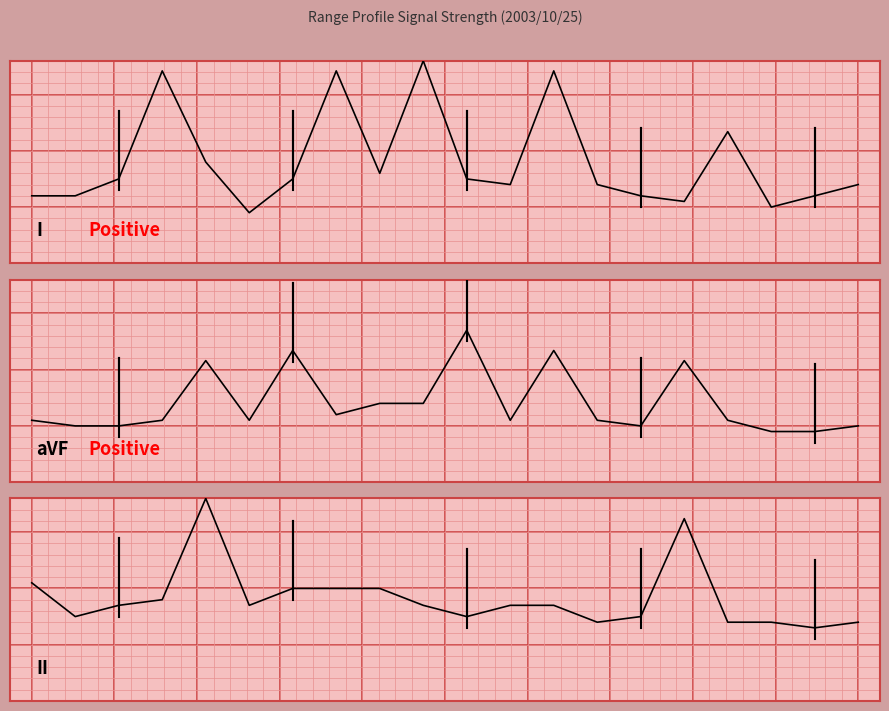

Where is the first local minimum for 10.762 & 11.058?

1